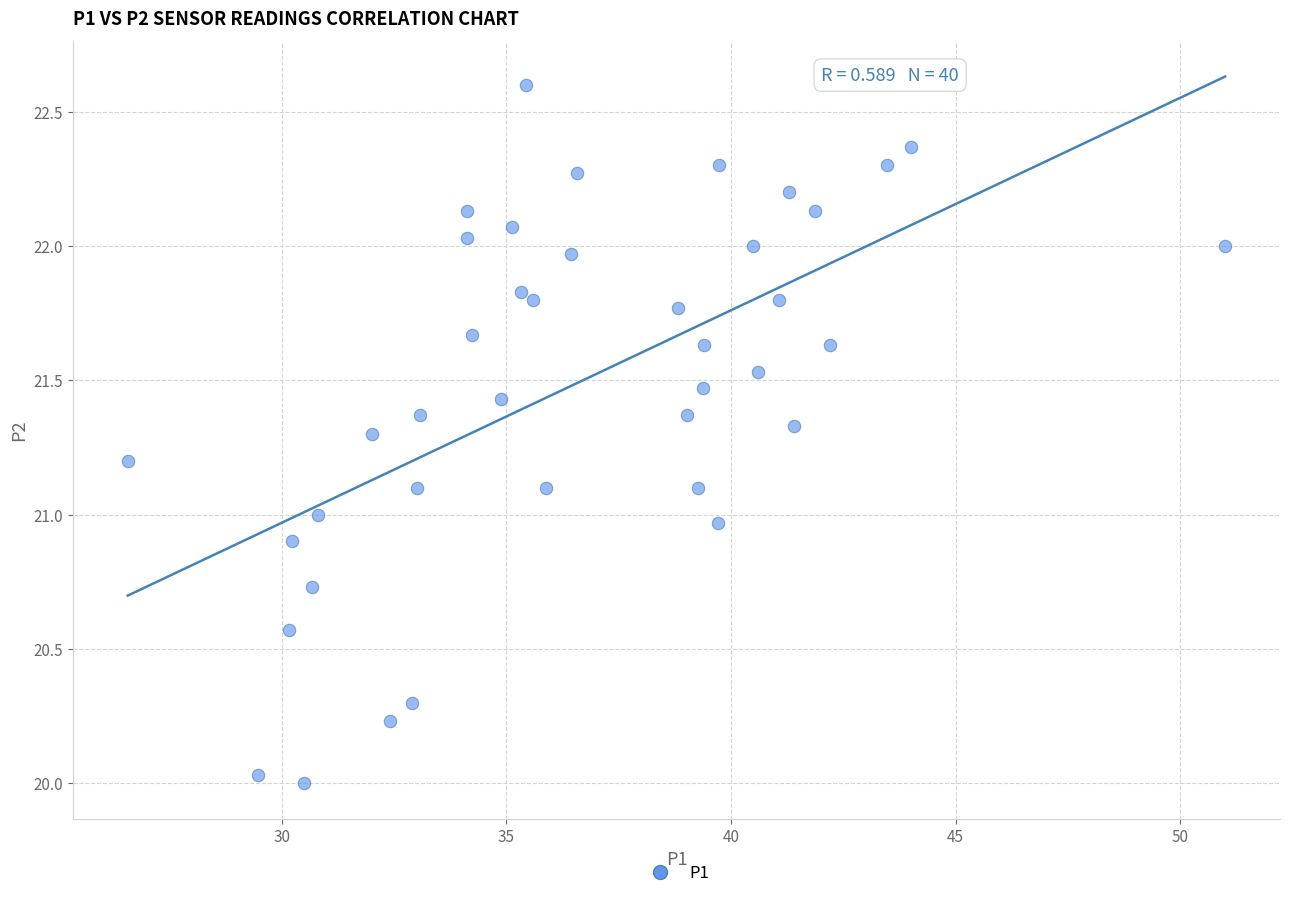

What is the range of Y values (max minus min)?

2.6